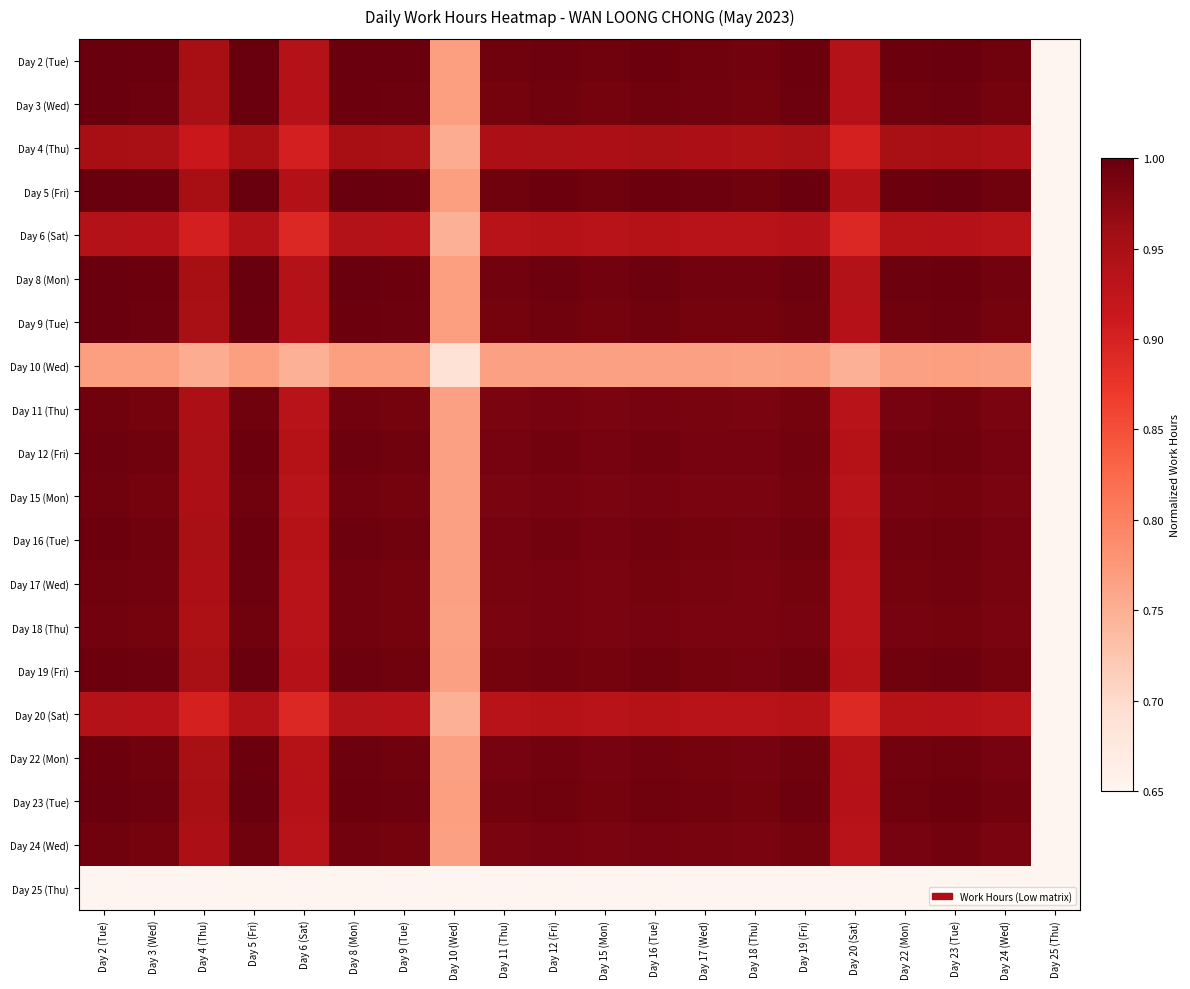

At how many categories does at least one series exceed 0?

20